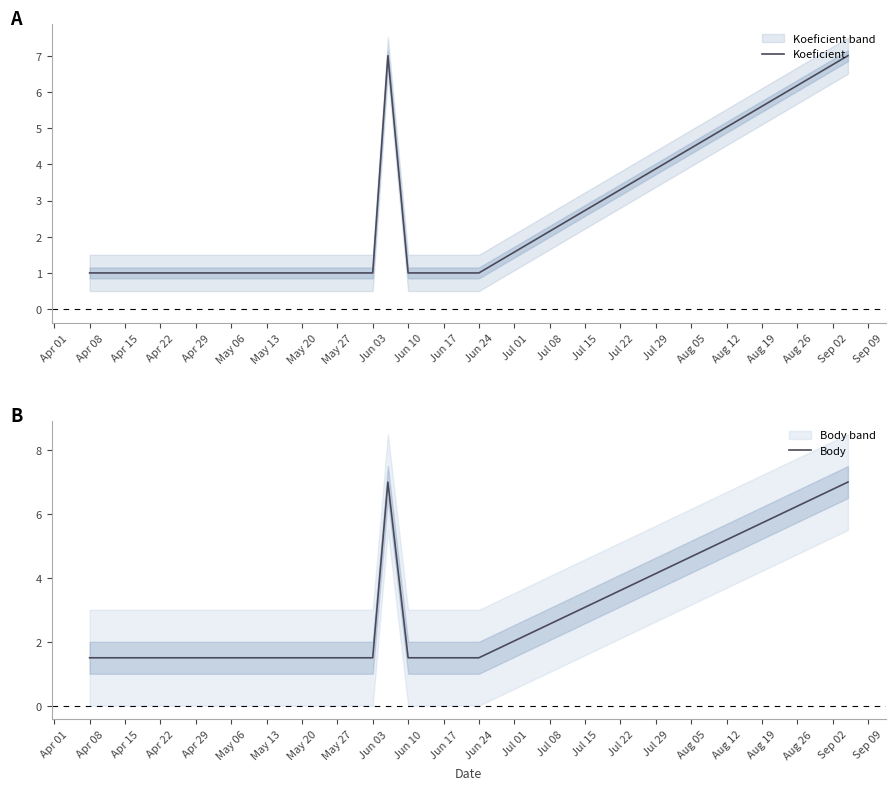

True or false: Koeficient has a value of 1.8 at May 06.

False